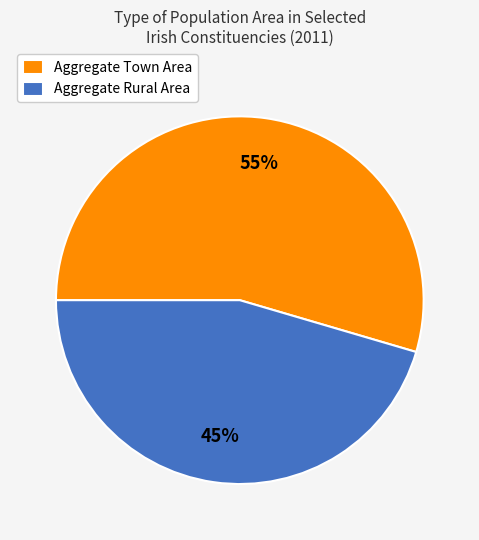

Rank the categories by value from highest to lowest.

Aggregate Town Area, Aggregate Rural Area